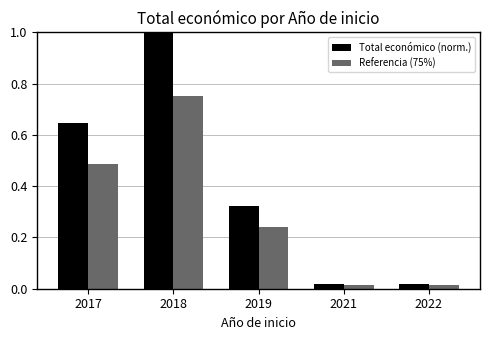

What is the sum of all Referencia (75%) values?

1.5